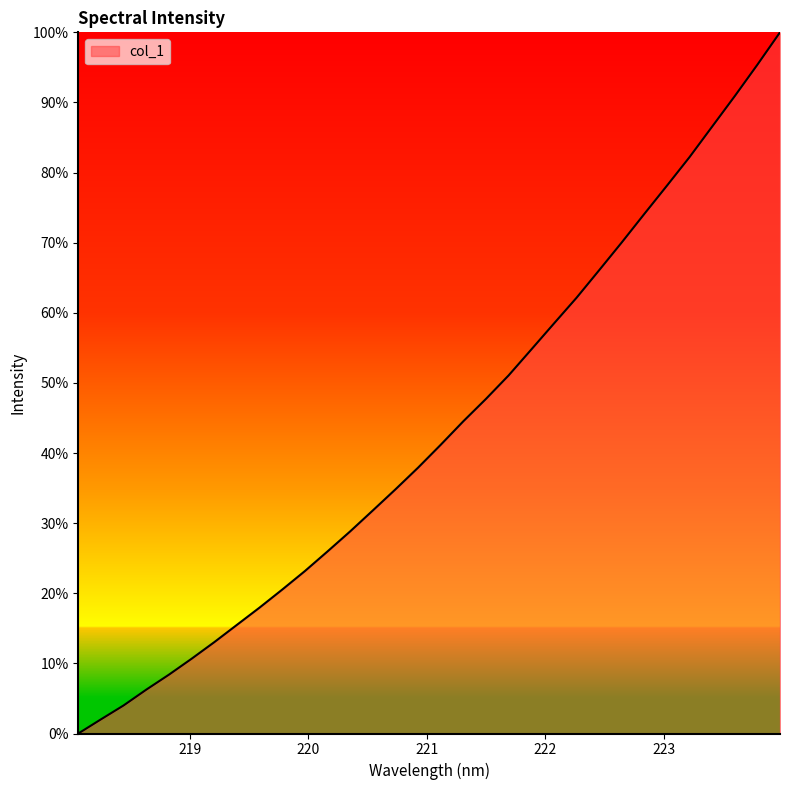

What is the difference between the maximum and minimum values?

100.0